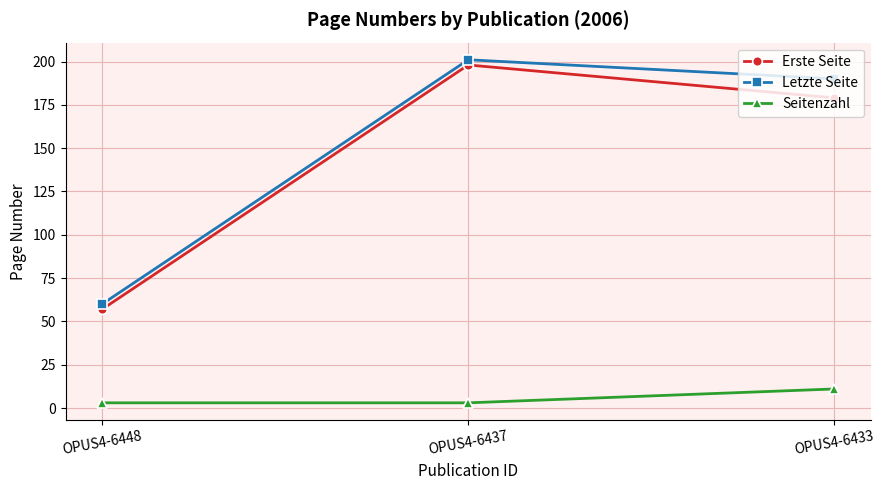

Which series has the largest total across all categories?

Letzte Seite